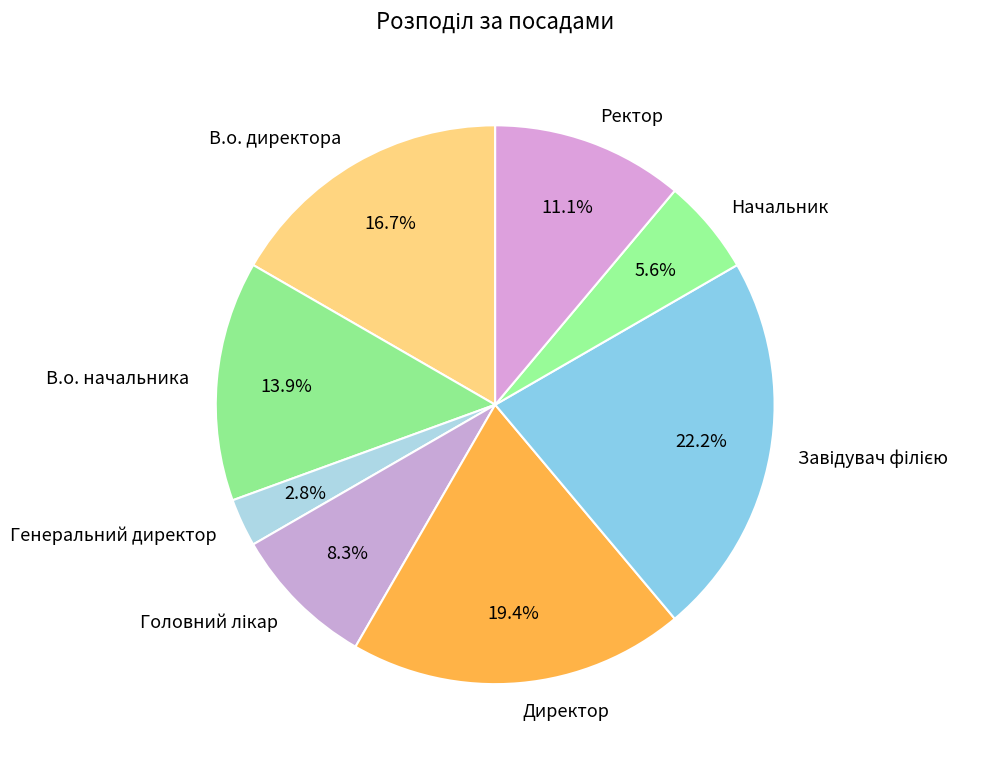

Count the number of slices in the pie.

8